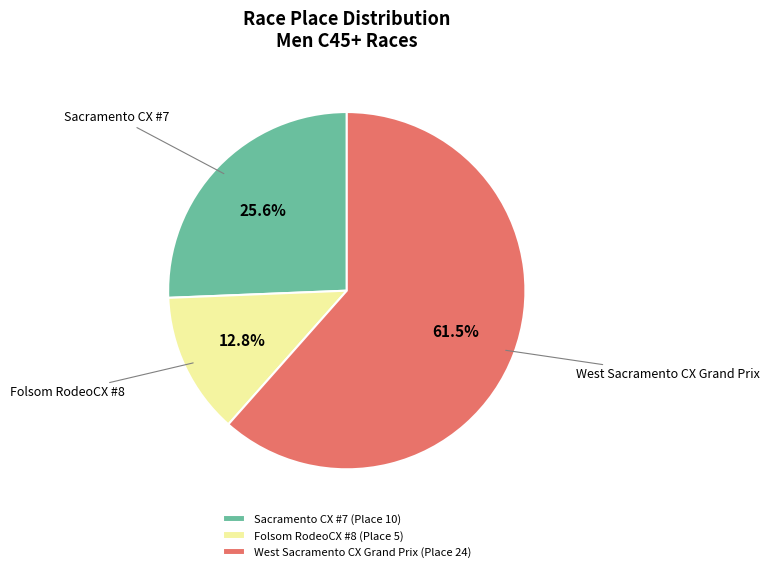

Rank the categories by value from highest to lowest.

West Sacramento CX Grand Prix, Sacramento CX #7, Folsom RodeoCX #8